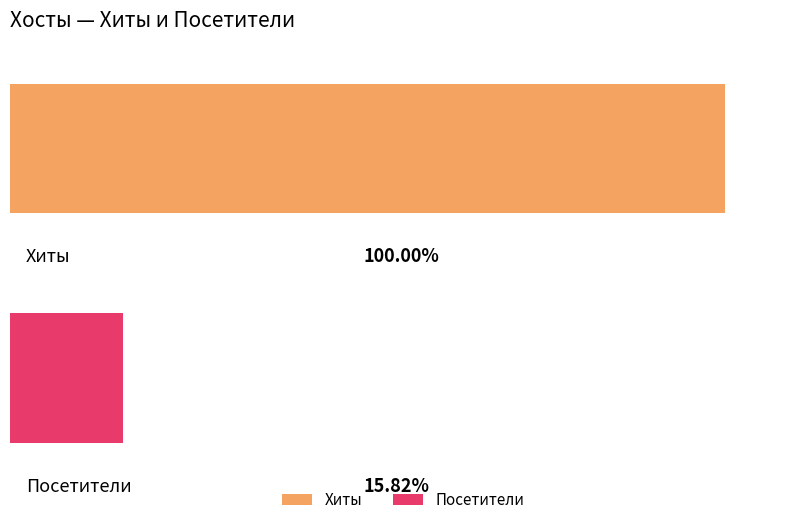

What are all the series names shown in the legend?

Хиты, Посетители